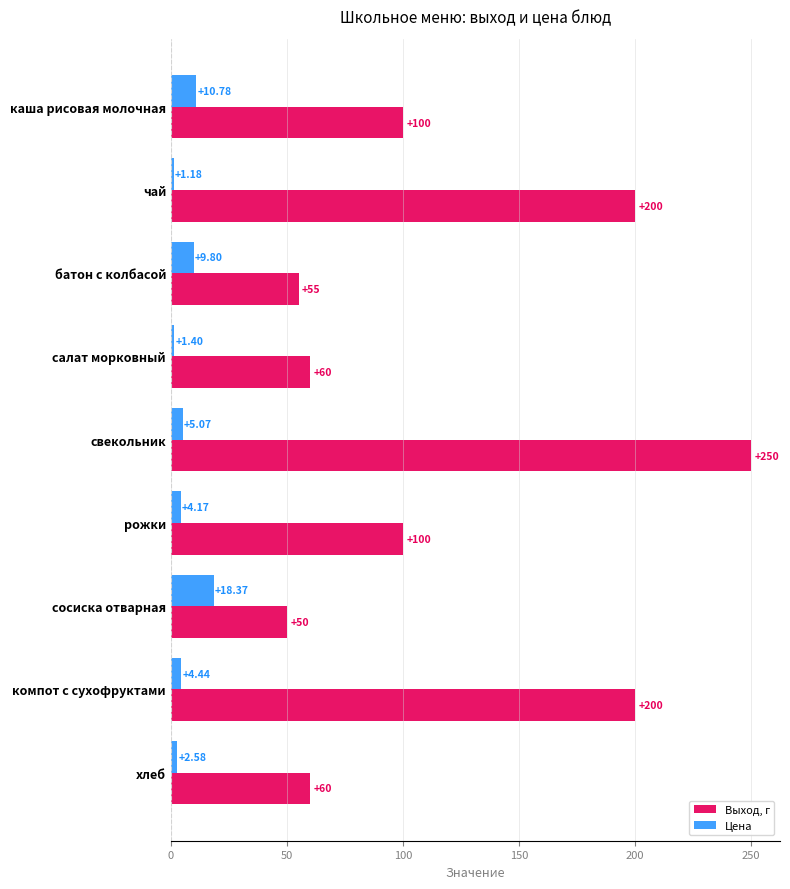

What is the maximum value shown in the chart?

250.0